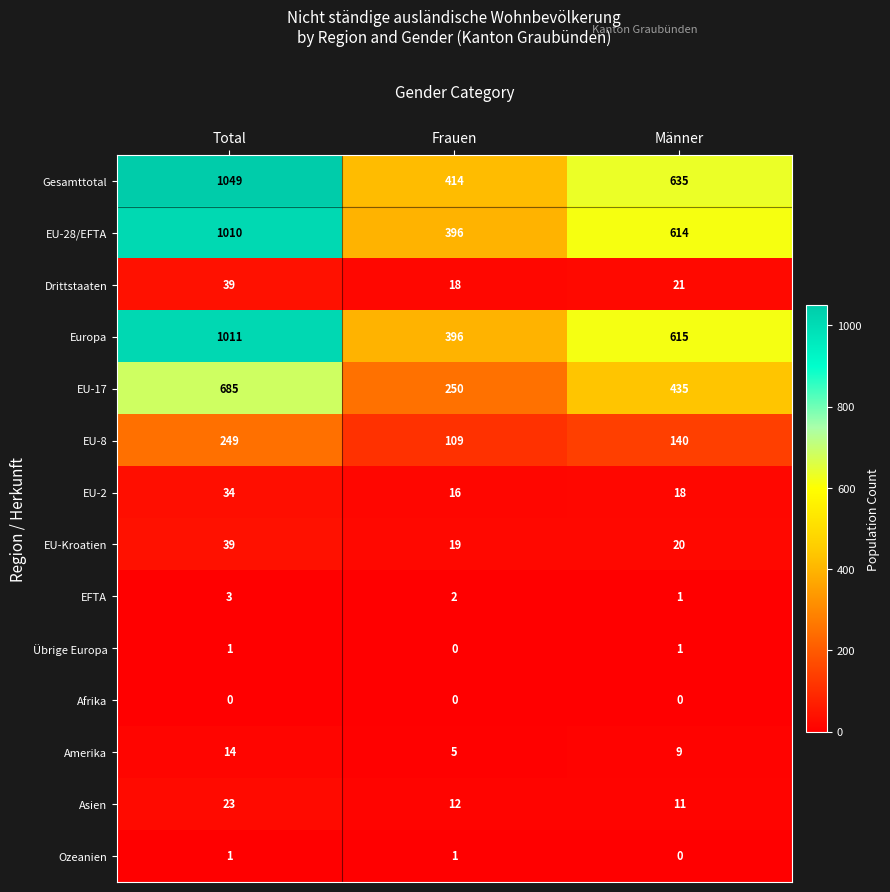

List the labels in order of Europa value, largest first.

Total, Männer, Frauen